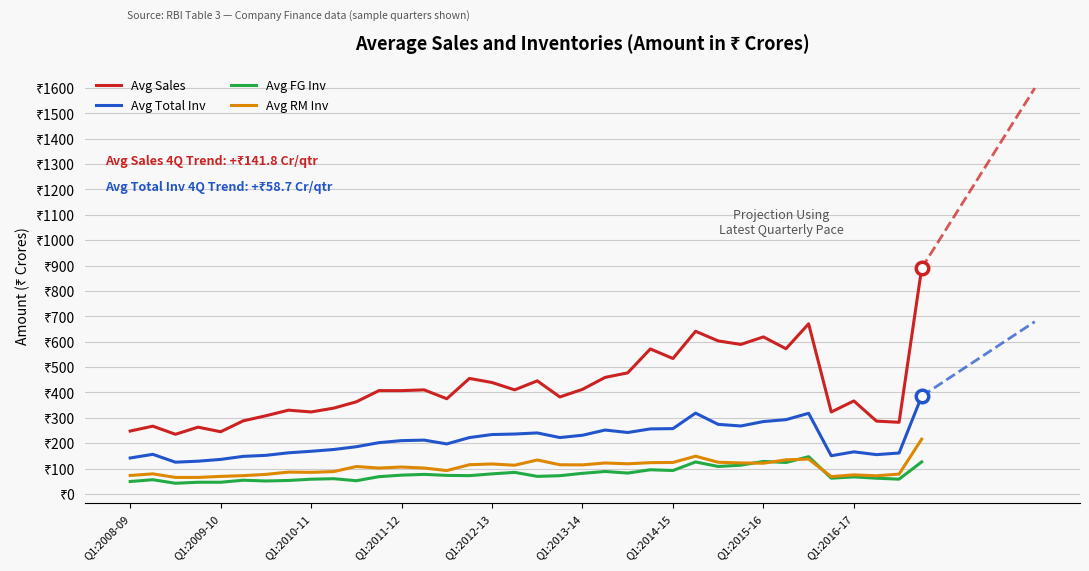

At which category does Avg RM Inv reach its first local peak?

Q2:2008-09